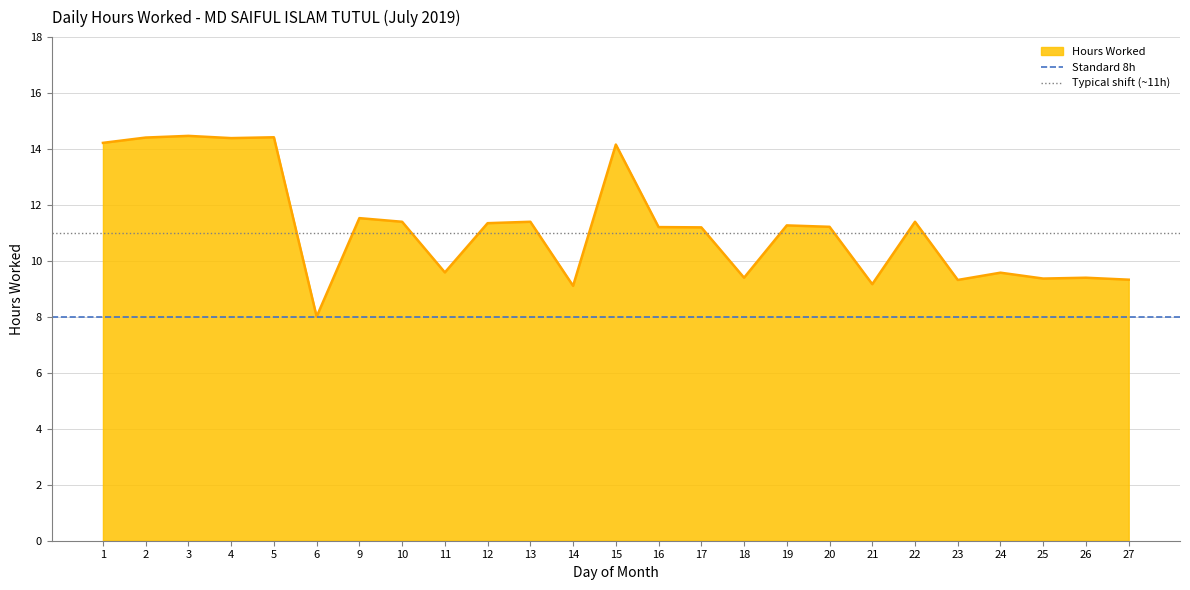

Is the value of Typical shift (~11h) at 2 greater than the value of Standard 8h at 2?

Yes